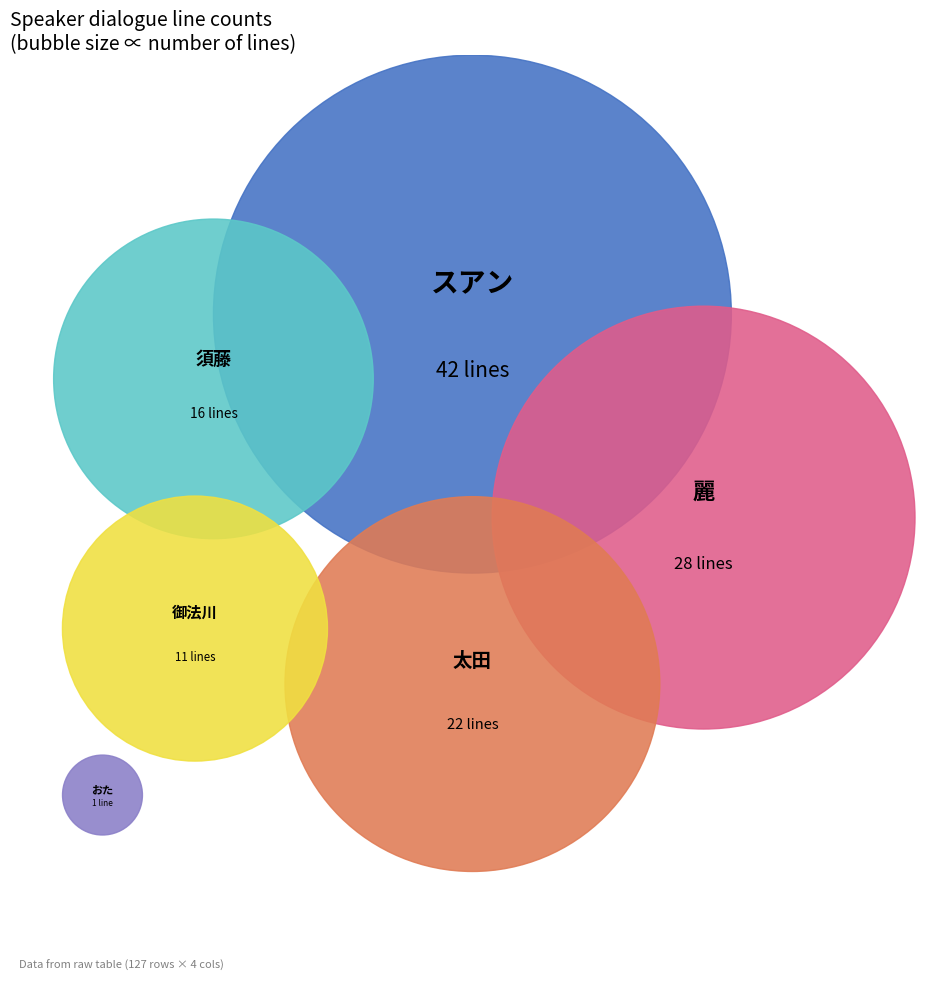

Between 麗 and スアン, which is larger?

スアン